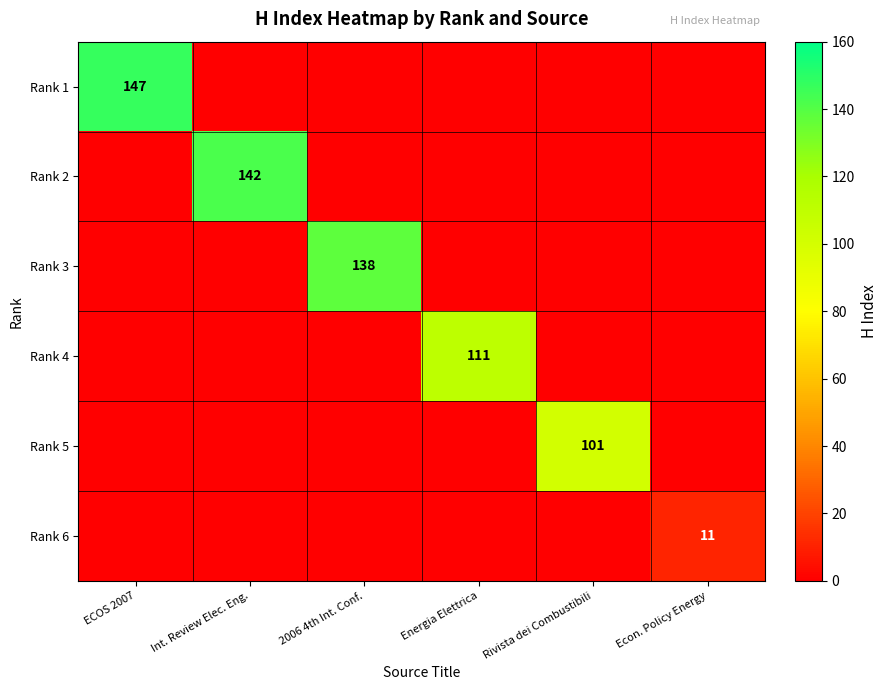

Is it true that Rank 4 equals 163 at Energia Elettrica?

False